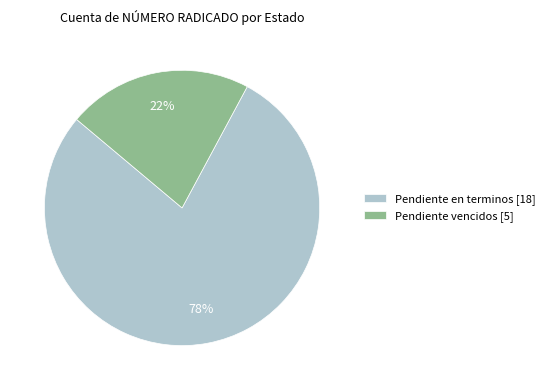

How many slices are in this pie chart?

2